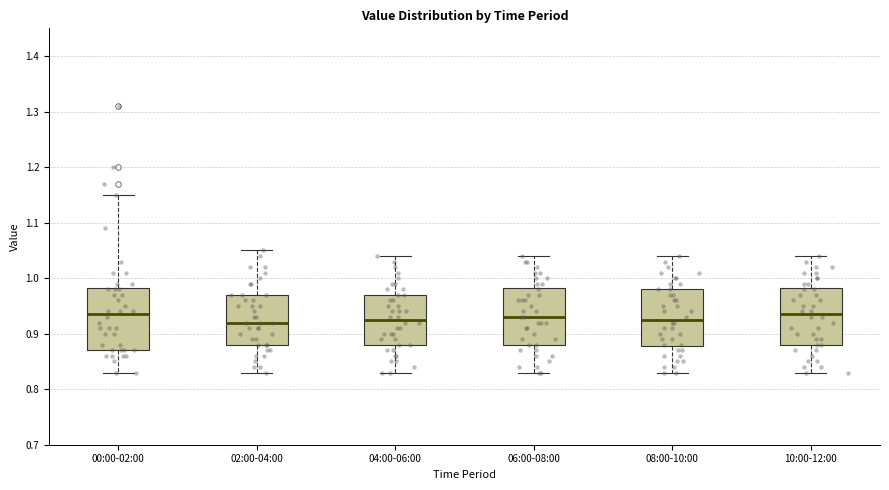

Reading left to right, transcribe this box plot: for each box, give where its median line is, the range the box spans, and where its two whiskers end, as read against the y-axis. The values are not printed on the chart, so give them approximately, as read against the axis.

00:00-02:00: median 0.94, box 0.87 to 0.98, whiskers 0.83 to 1.15
02:00-04:00: median 0.92, box 0.88 to 0.97, whiskers 0.83 to 1.05
04:00-06:00: median 0.93, box 0.88 to 0.97, whiskers 0.83 to 1.04
06:00-08:00: median 0.93, box 0.88 to 0.98, whiskers 0.83 to 1.04
08:00-10:00: median 0.93, box 0.88 to 0.98, whiskers 0.83 to 1.04
10:00-12:00: median 0.94, box 0.88 to 0.98, whiskers 0.83 to 1.04